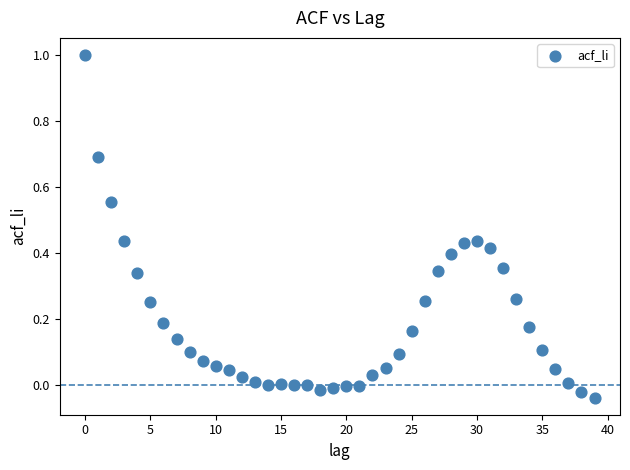

What is the range of Y values (max minus min)?

1.0